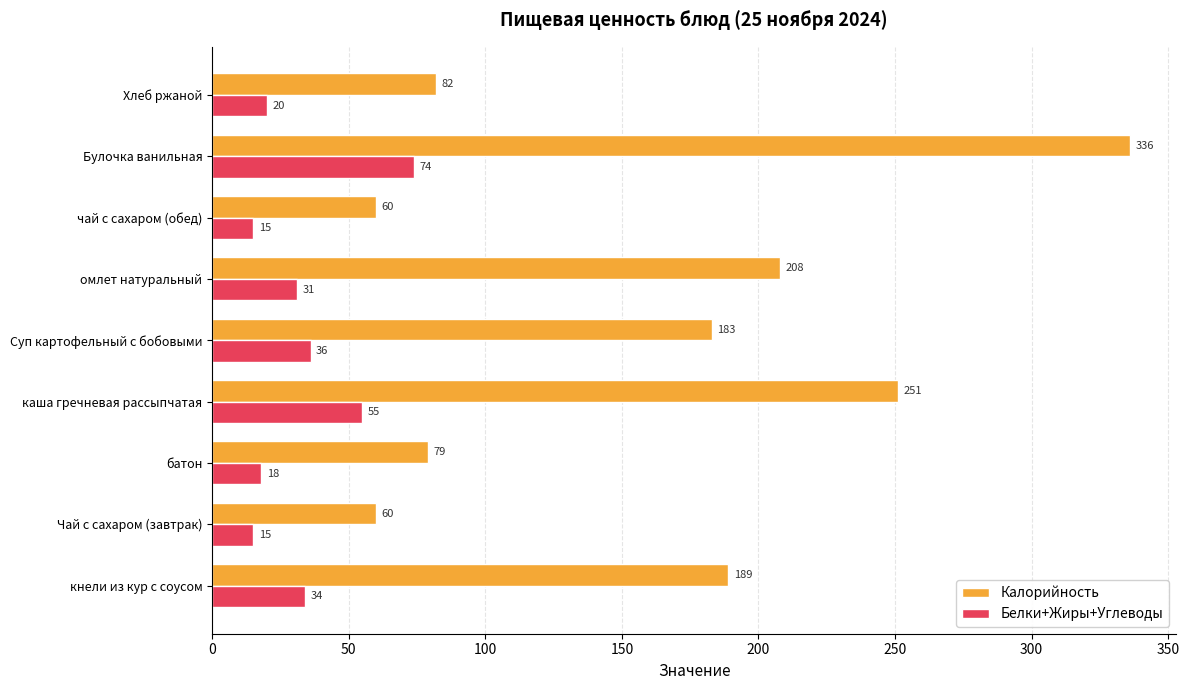

What is the sum of all Белки+Жиры+Углеводы values?

298